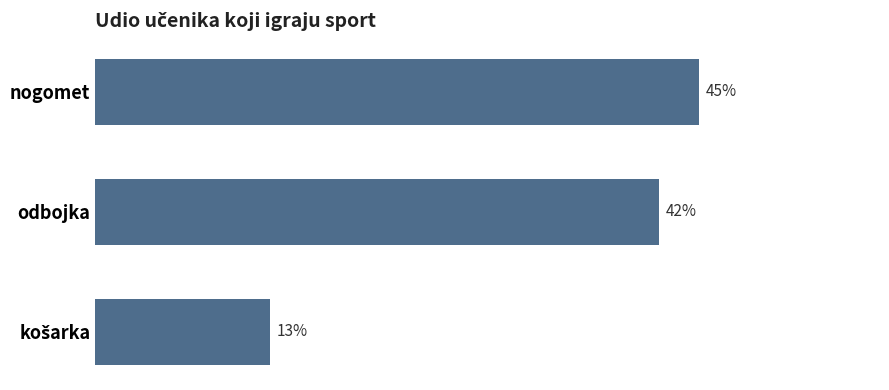

Are the bars horizontal?

Yes